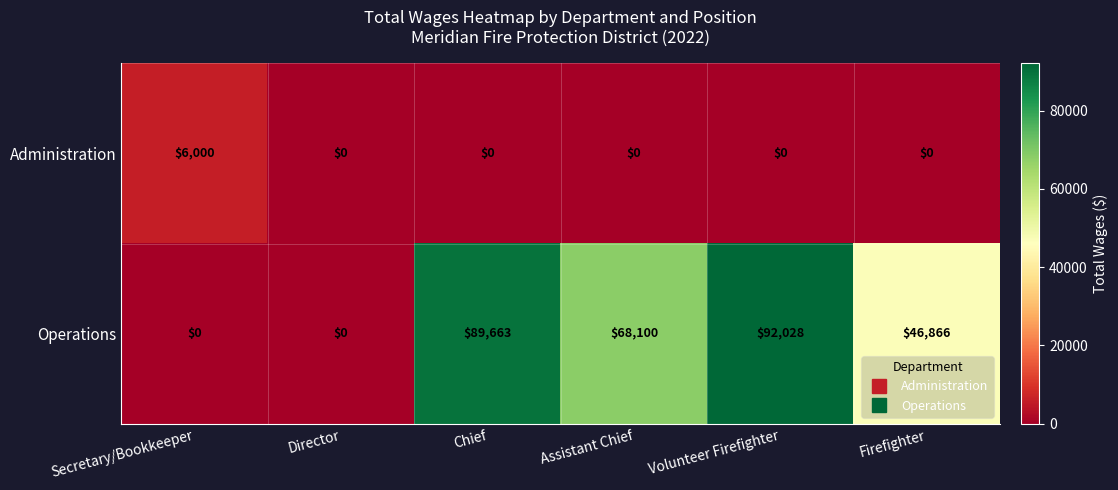

At how many categories does at least one series exceed 71693?

2